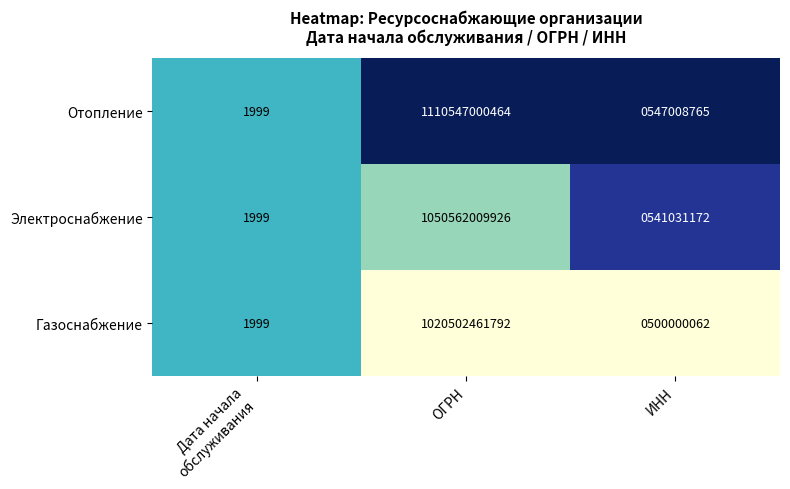

At which label does Отопление first exceed 547008765?

ОГРН